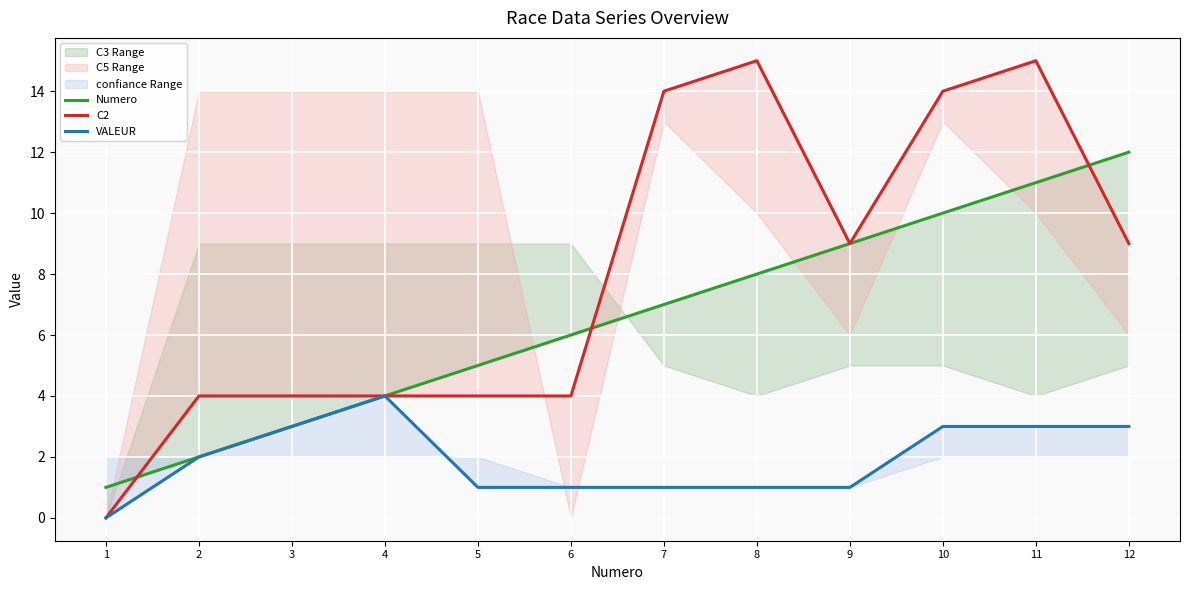

At which category does VALEUR reach its first local peak?

4